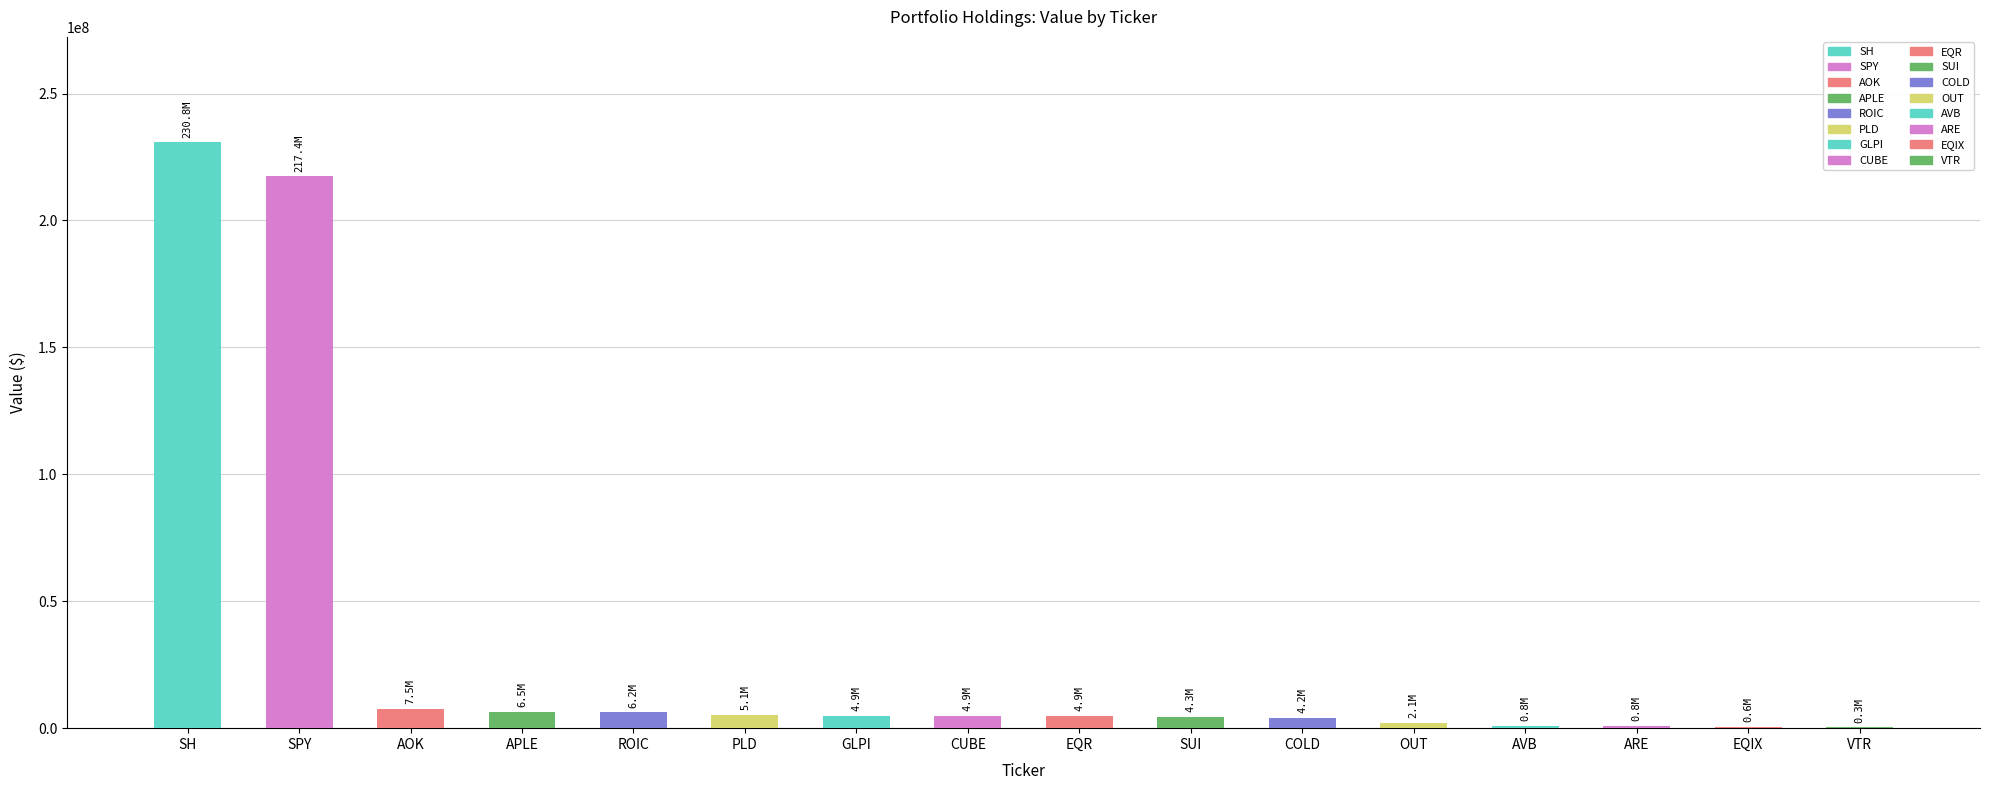

What value does the data have at SPY?

217387000